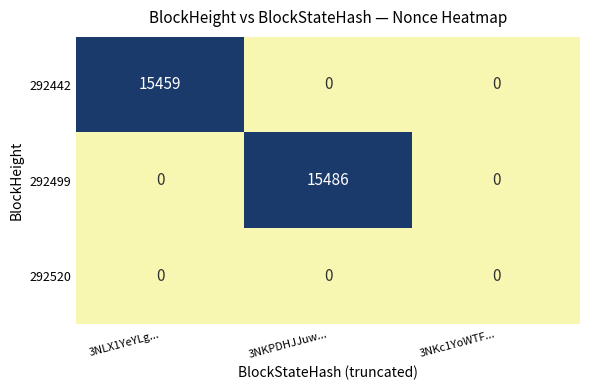

The value of 292520 at 3NKPDHJJuw... is 0. True or false?

True